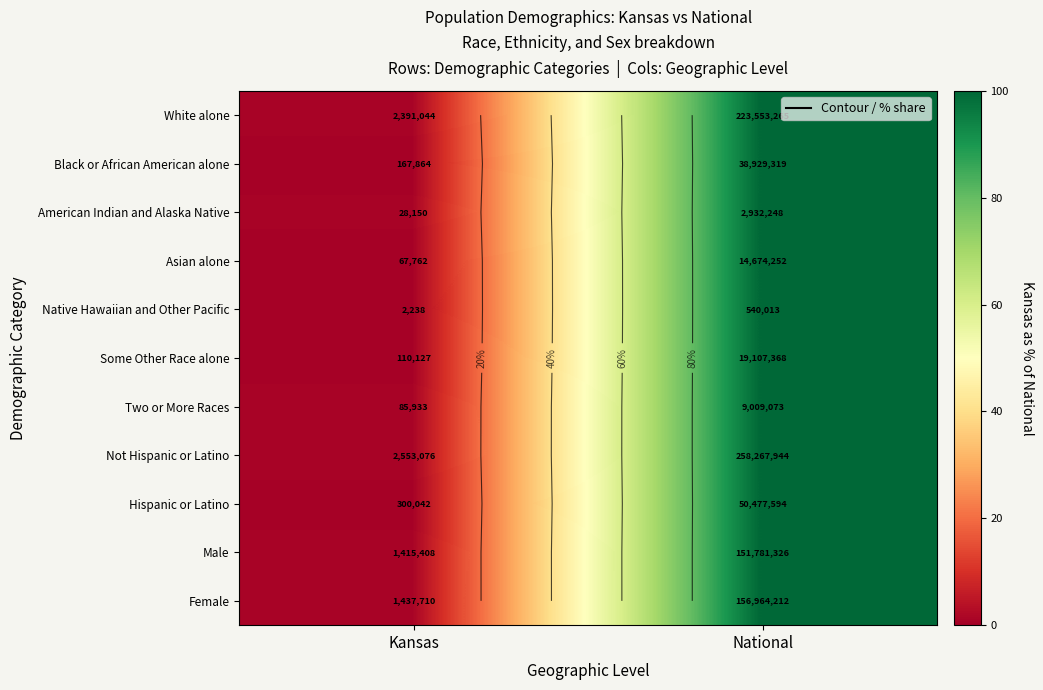

What value does the Native Hawaiian and Other Pacific series have at National?

100.0